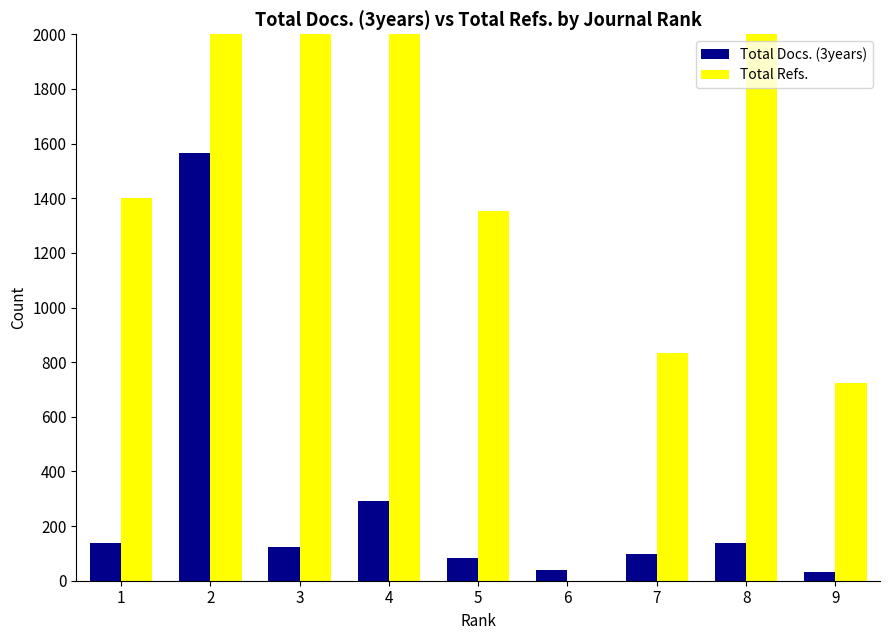

True or false: Total Refs. has a value of 33807 at 2.

True